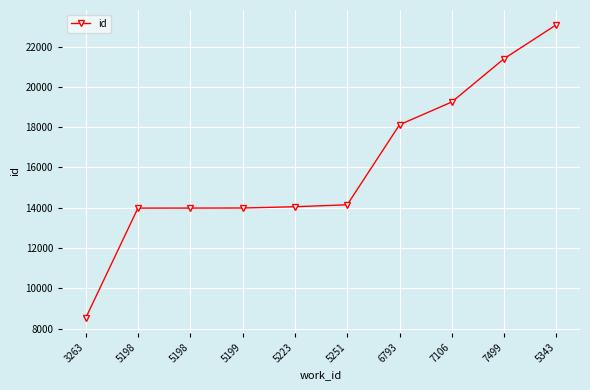

Reading left to right, list all the values displayed in this chart.

8521	13984	13985	13989	14052	14148	18119	19250	21401	23085